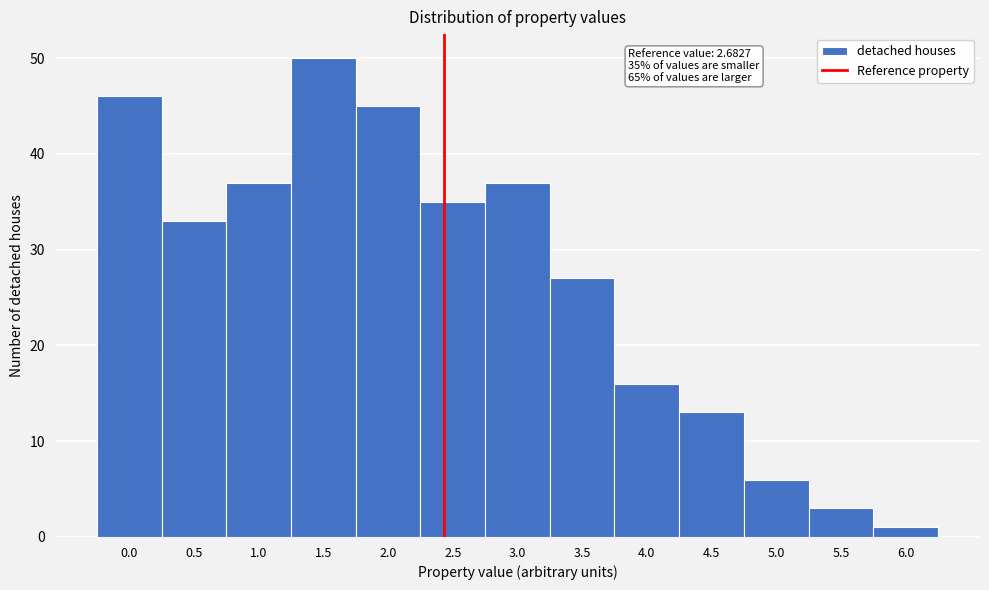

Reading left to right, transcribe all the data shown in this chart.

0.0=46	0.5=33	1.0=37	1.5=50	2.0=45	2.5=35	3.0=37	3.5=27	4.0=16	4.5=13	5.0=6	5.5=3	6.0=1